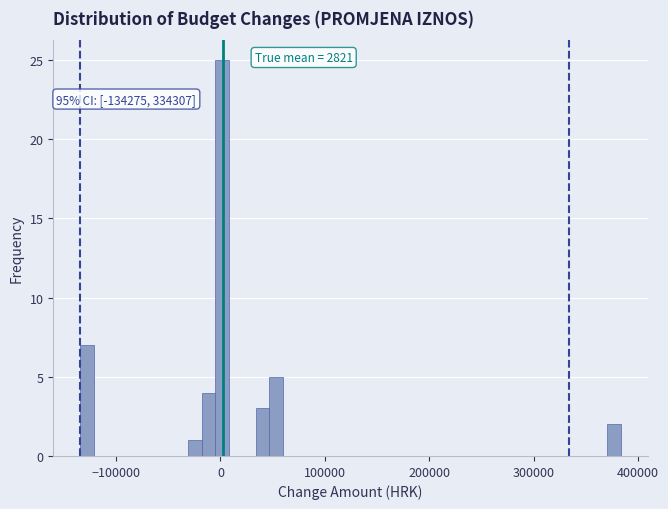

Around what value on the x-axis is the tallest bar? Give the approximate position of its centre, as read against the axis.

0